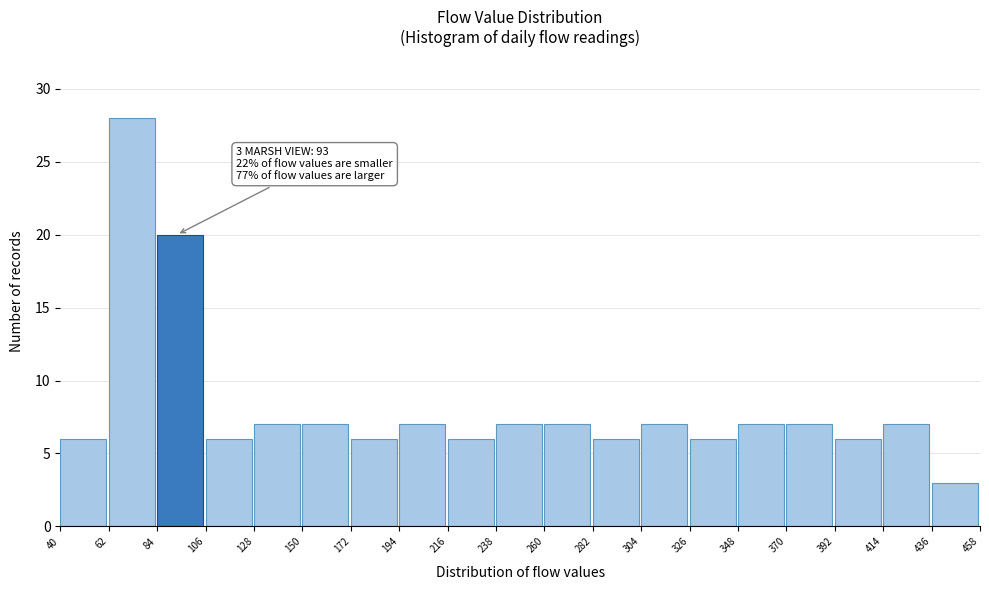

Over which range of the x-axis is the bar tallest?

62 to 84